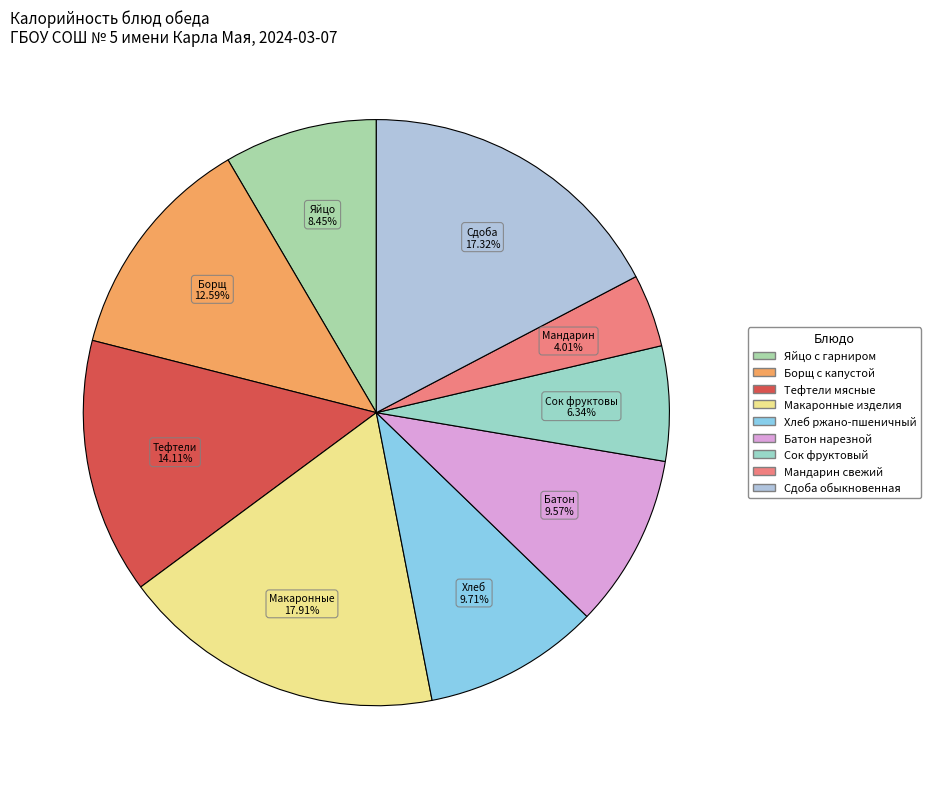

Which slice is the smallest?

Мандарин свежий